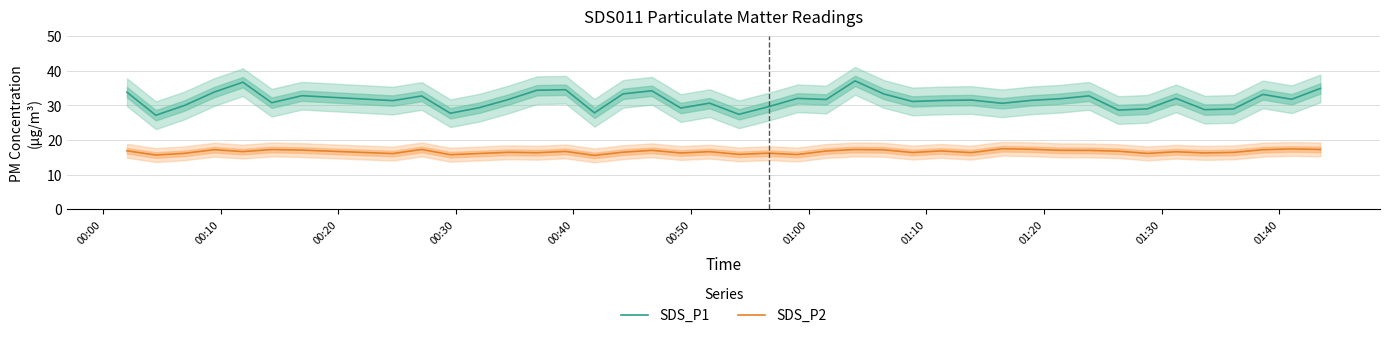

What is the highest value of the SDS_P1 series?

37.1